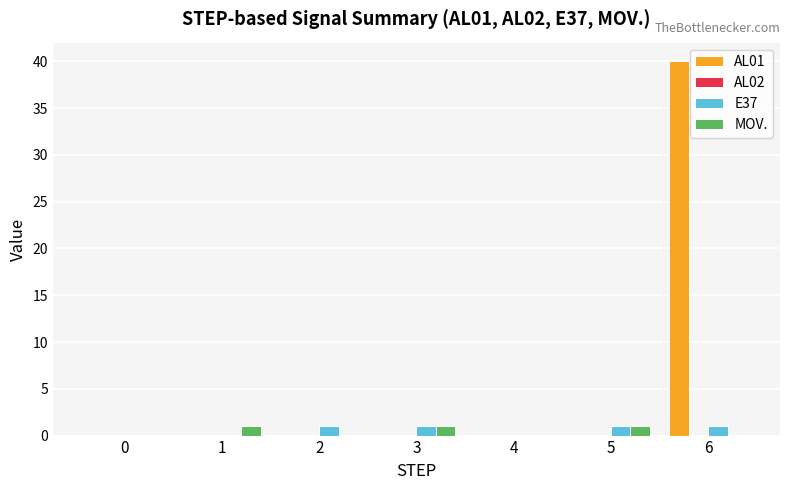

At which category does the chart reach its peak across all series?

6